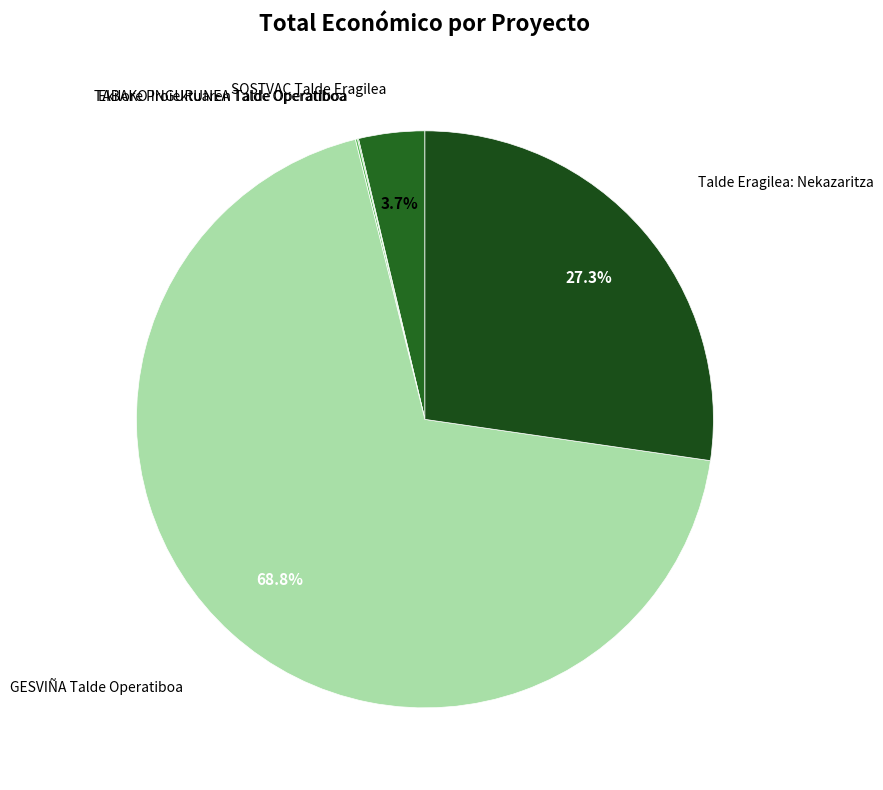

Which category has the smallest portion of the pie?

Ekilore Proiektuaren Talde Operatiboa